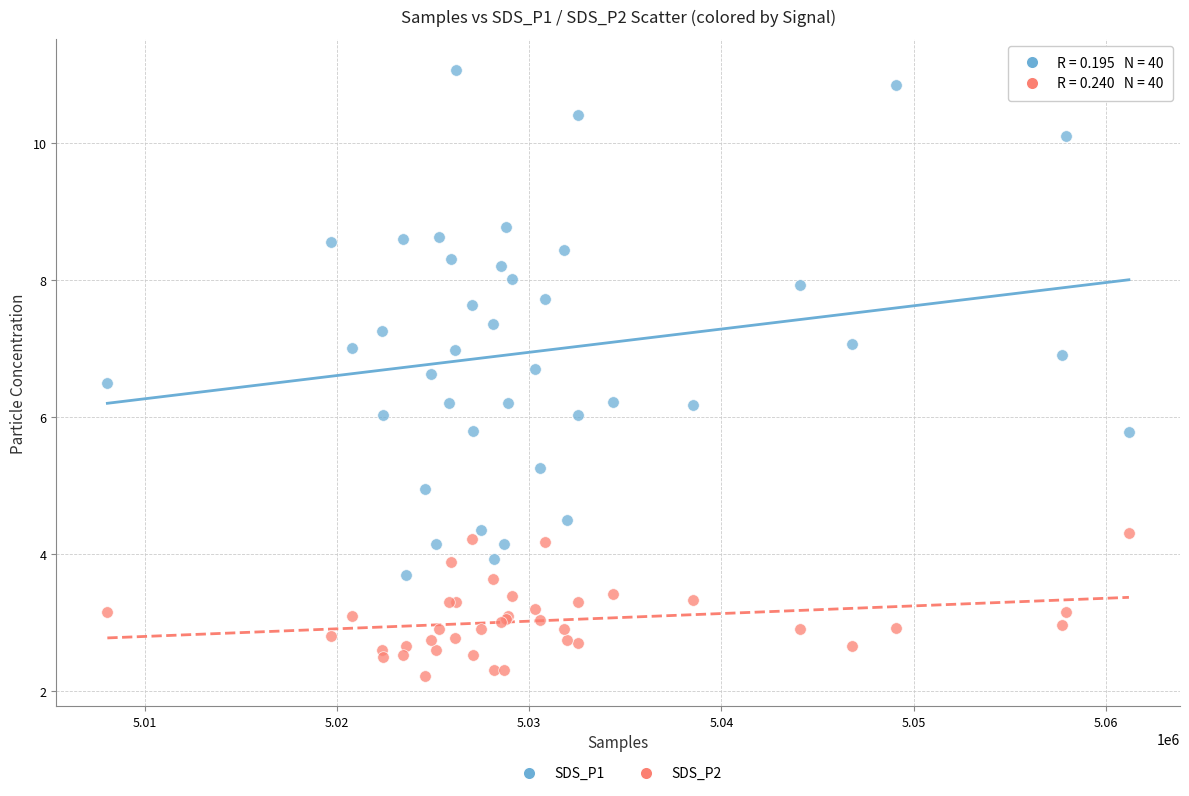

Which series has the largest Y range (max minus min)?

SDS_P1